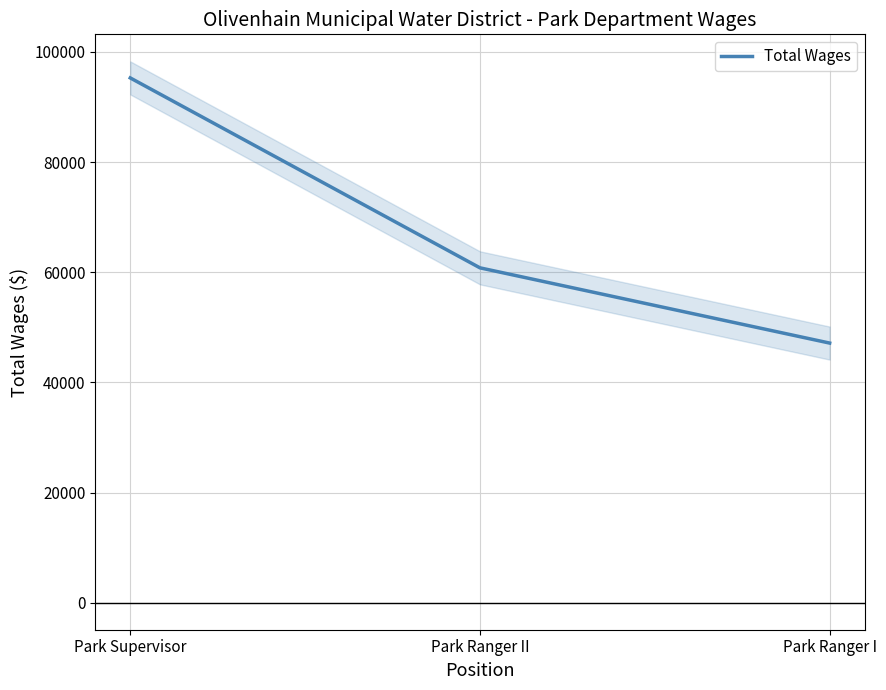

What is the sum of all values?

203218